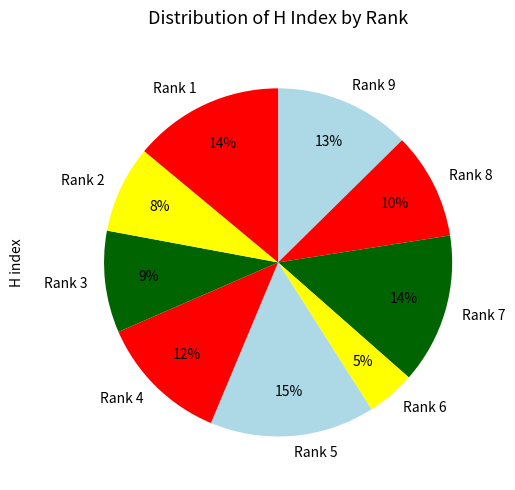

Approximately how many times larger is the value at Rank 4 compared to Rank 3?

1.3